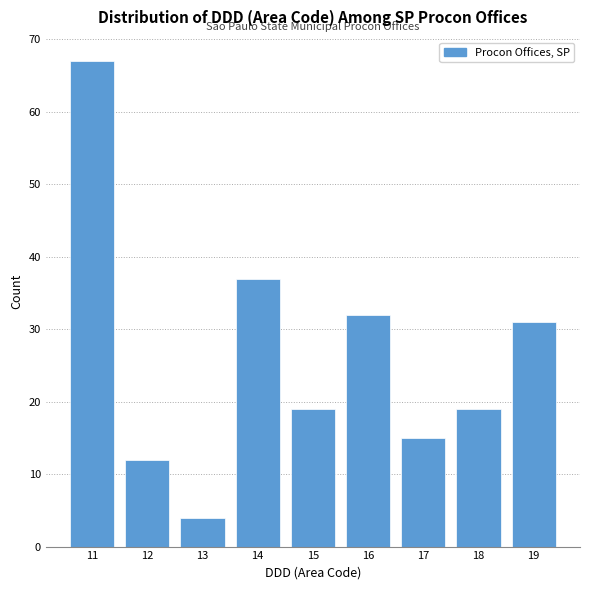

Reading left to right, what are all the values shown in this chart?

67	12	4	37	19	32	15	19	31